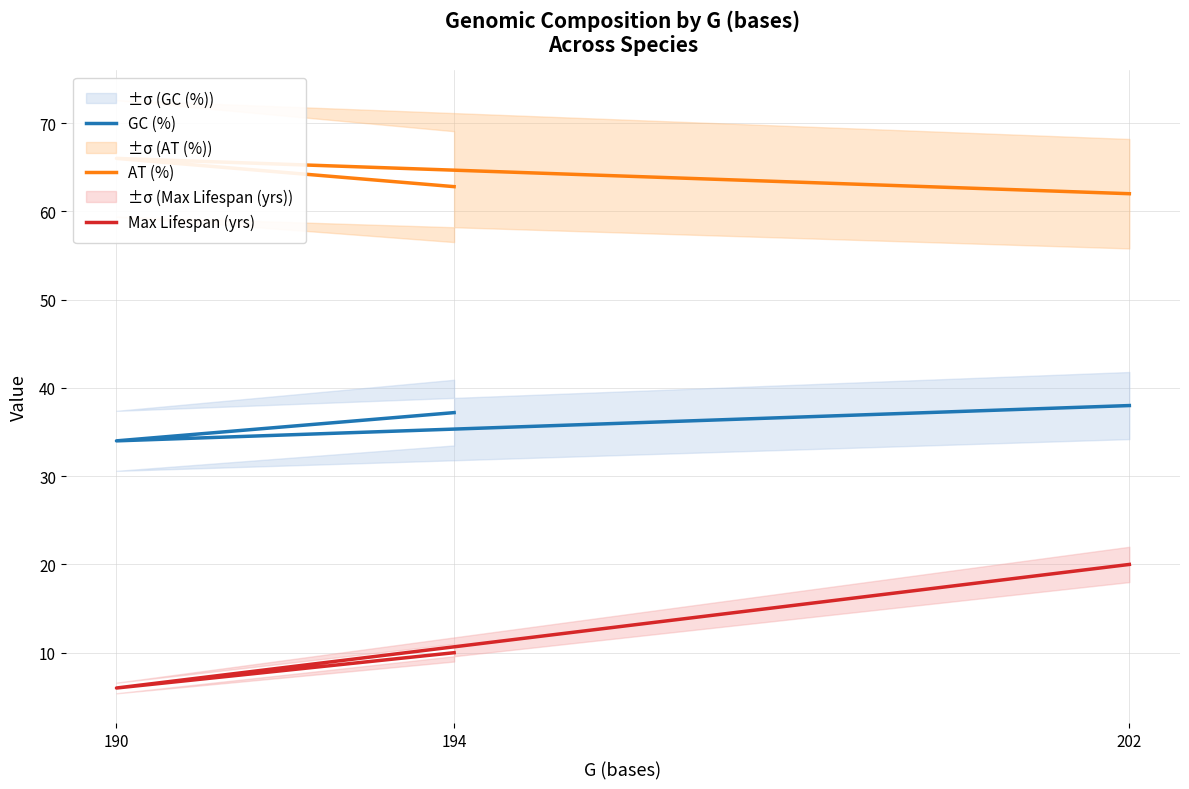

Reading left to right, list all the values displayed in this chart.

GC (%): 37.2	34.0	38.0
AT (%): 62.8	66.0	62.0
Max Lifespan (yrs): 10.0	6.0	20.0